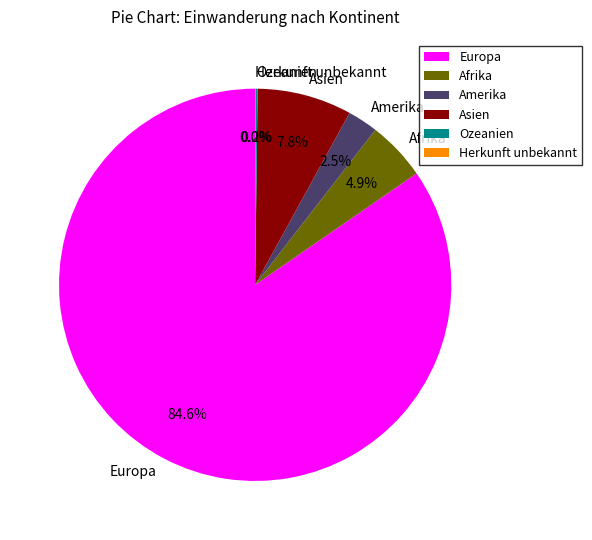

Between Amerika and Europa, which is larger?

Europa